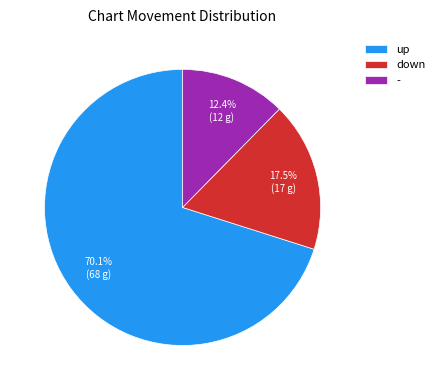

To the nearest percent, what is the average slice percentage?

33%